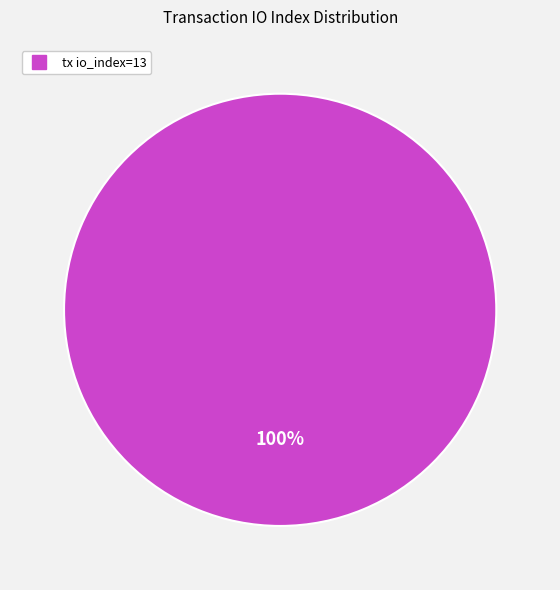

How many segments does this pie chart have?

1